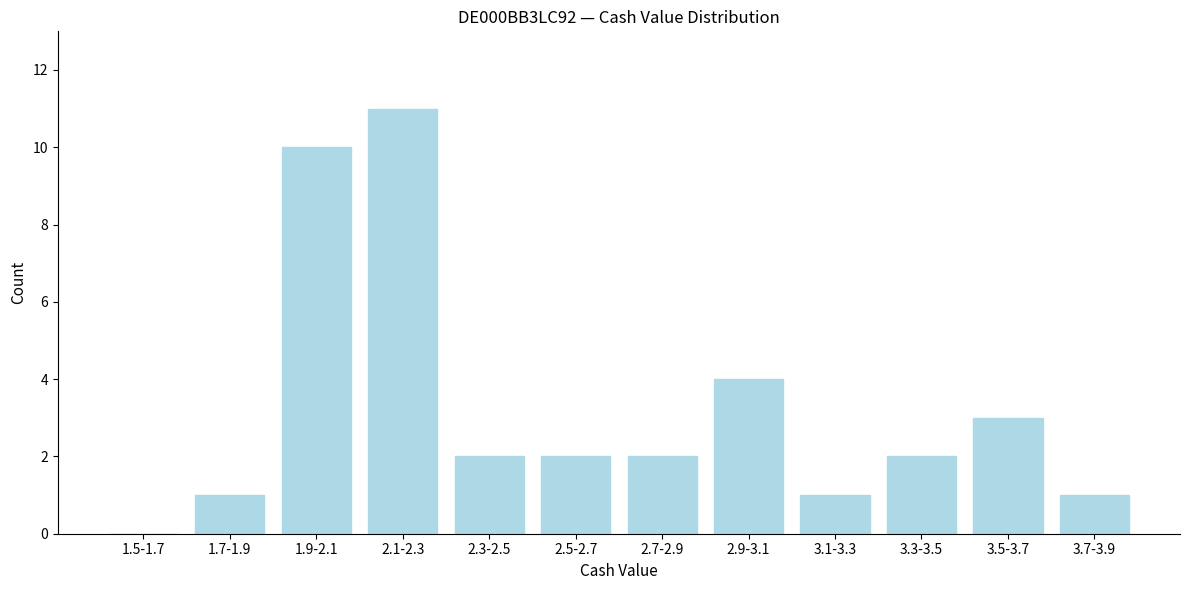

Reading right to left, list all the values displayed in this chart.

3.7-3.9=1	3.5-3.7=3	3.3-3.5=2	3.1-3.3=1	2.9-3.1=4	2.7-2.9=2	2.5-2.7=2	2.3-2.5=2	2.1-2.3=11	1.9-2.1=10	1.7-1.9=1	1.5-1.7=0